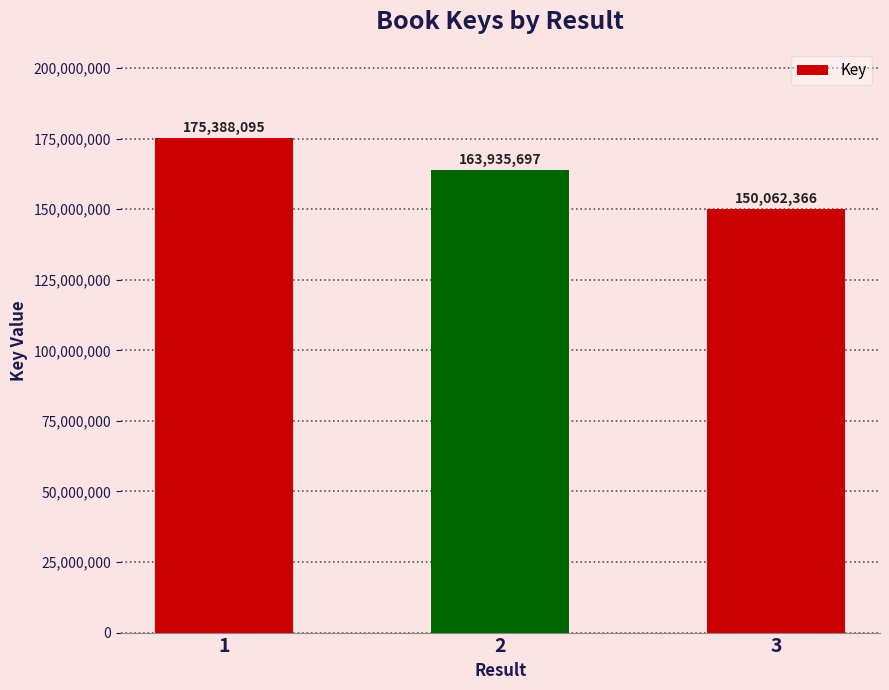

How many data points are less than 163935697?

1